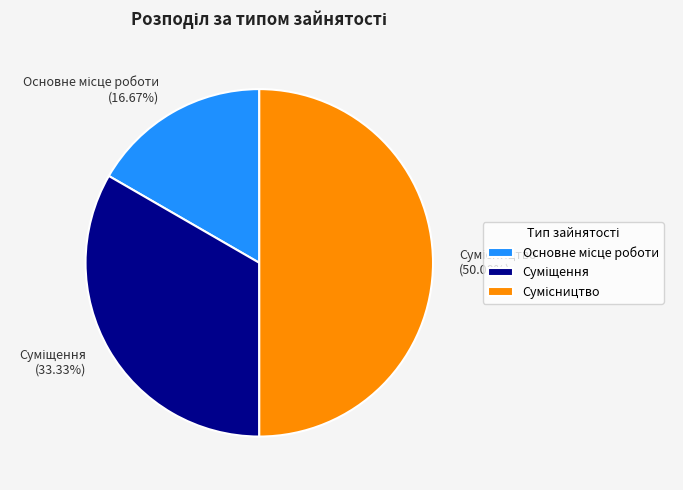

Rank the categories by value from lowest to highest.

Основне місце роботи, Суміщення, Сумісництво